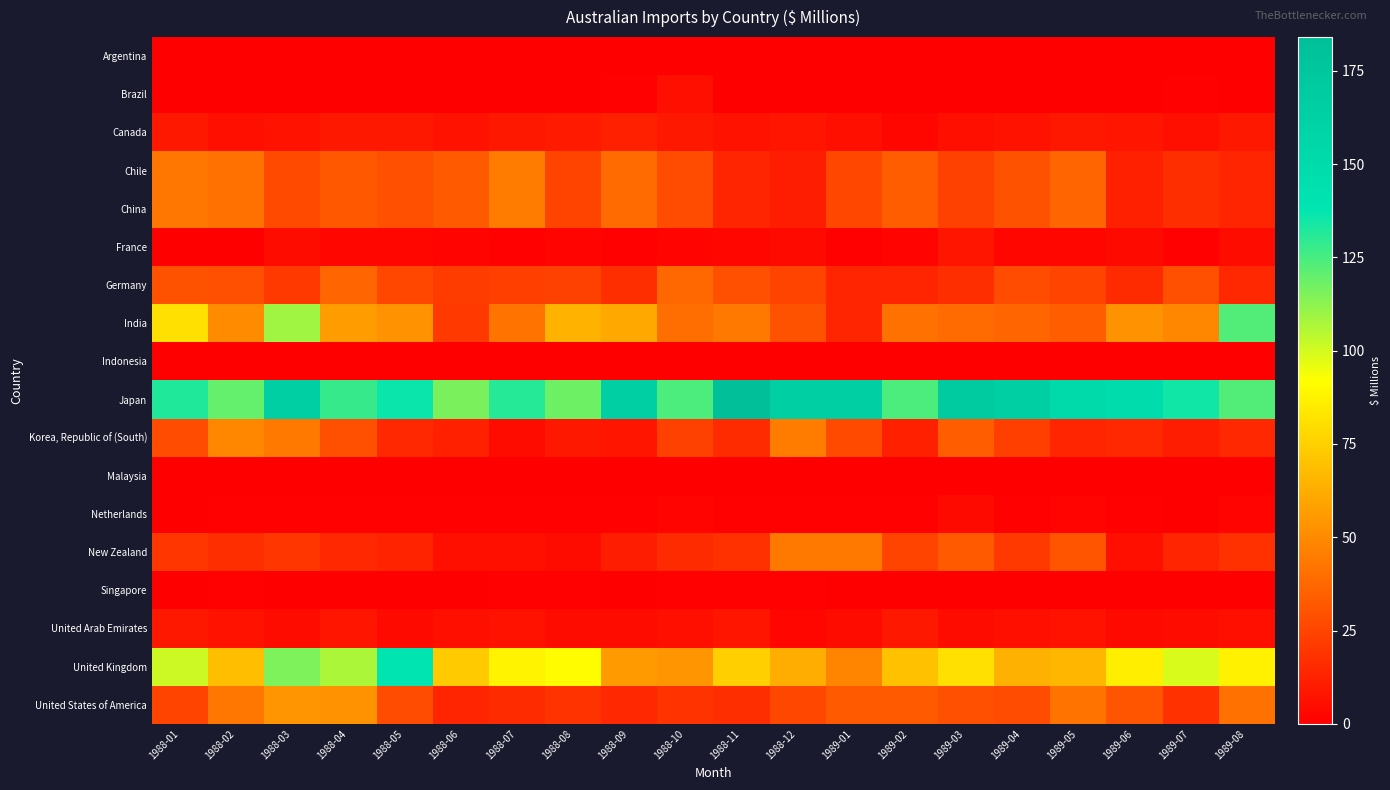

At 1988-06, list the series in order from largest to smallest.

Japan, United Kingdom, Chile, China, Germany, India, United States of America, Korea, Republic of (South), Canada, New Zealand, United Arab Emirates, France, Netherlands, Argentina, Brazil, Indonesia, Malaysia, Singapore